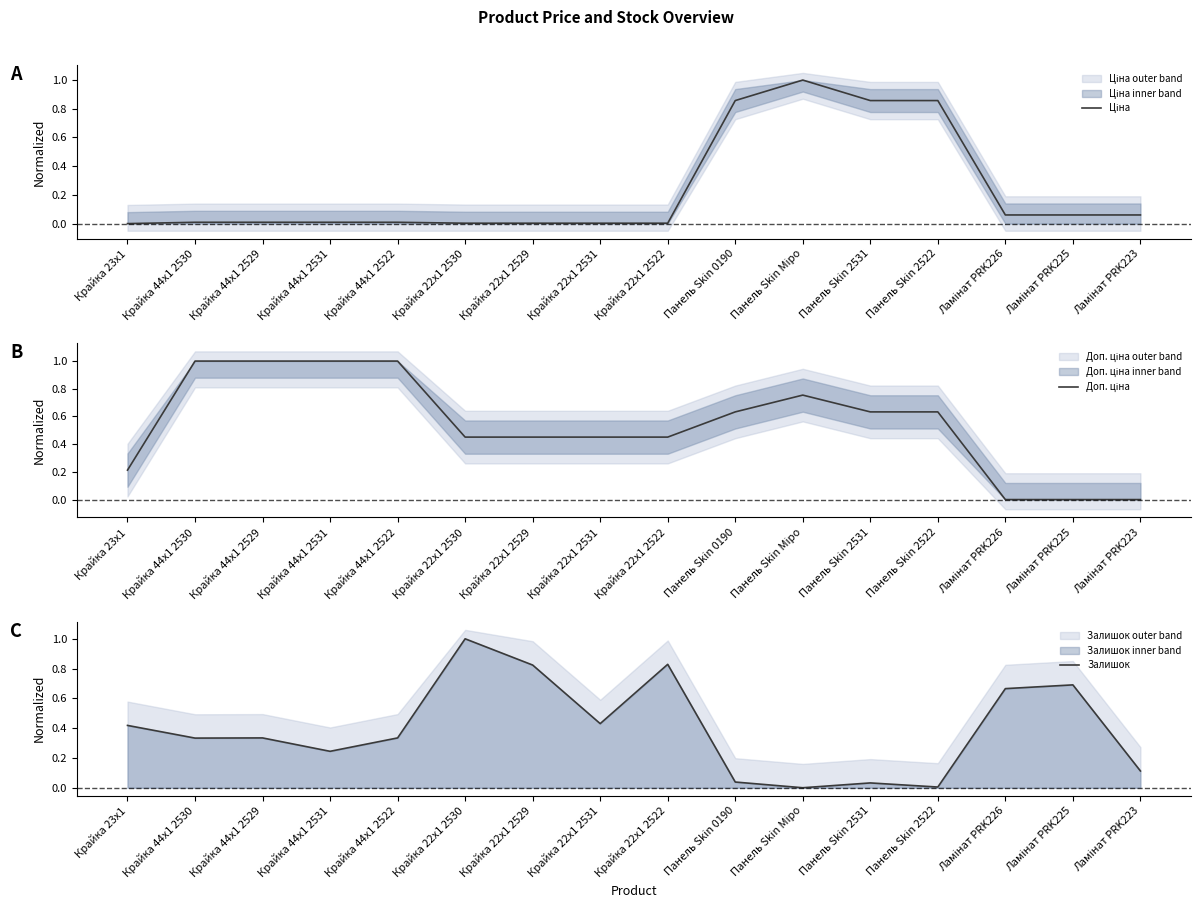

What is the sum of all Залишок values?

6.3